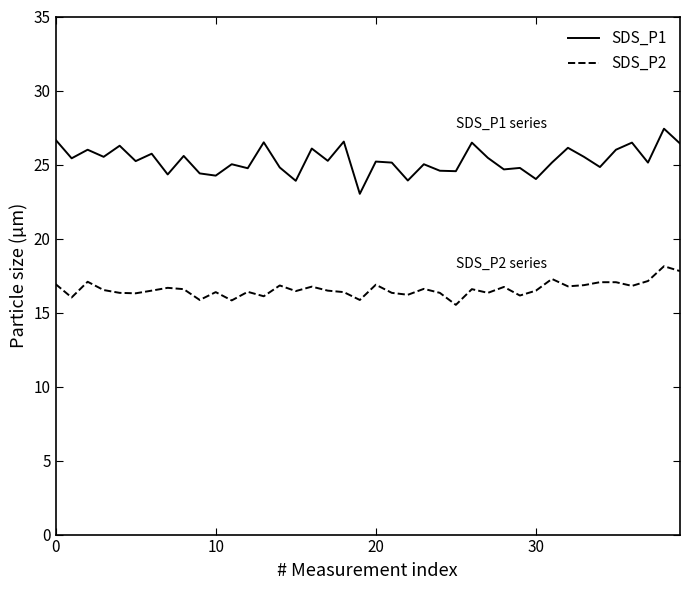

Which series has the widest spread of values?

SDS_P1